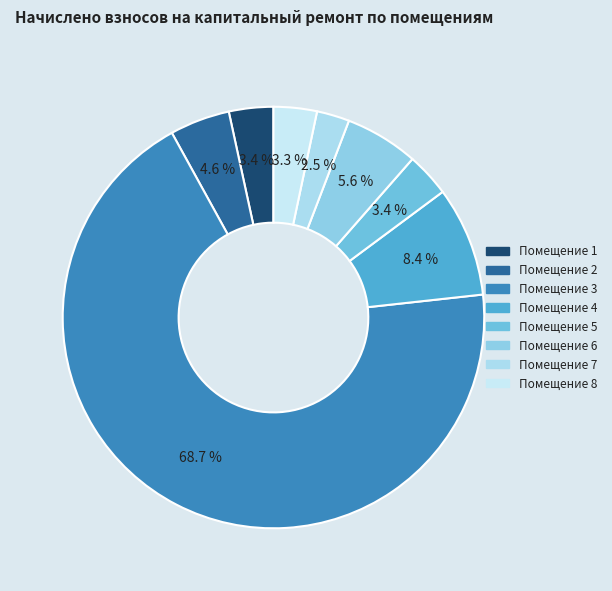

Count the number of slices in the pie.

8